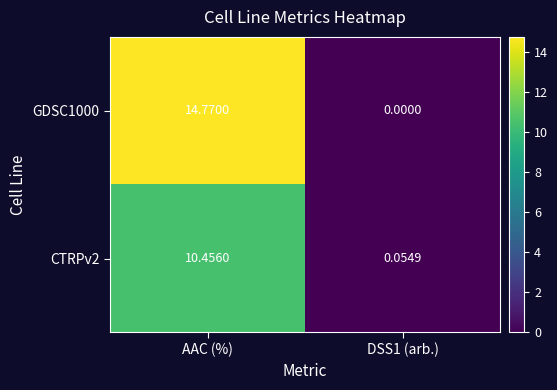

At which label does CTRPv2 reach its peak?

AAC (%)